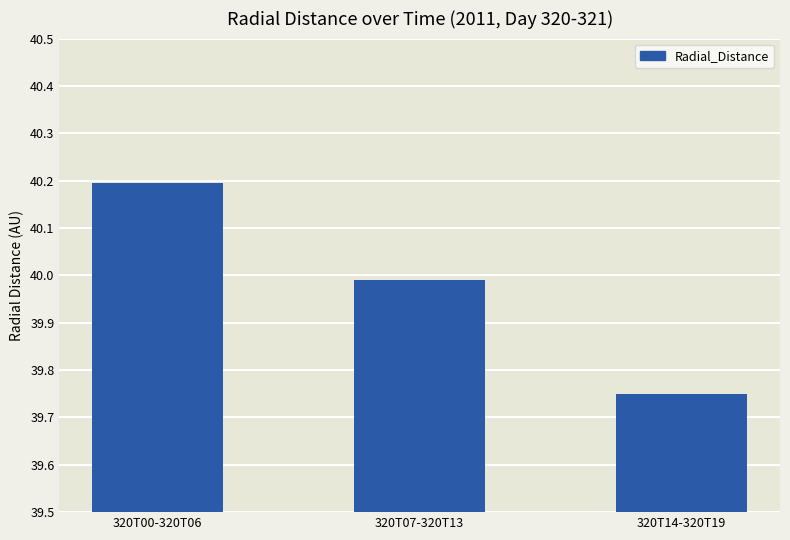

How many series are shown in this chart?

1